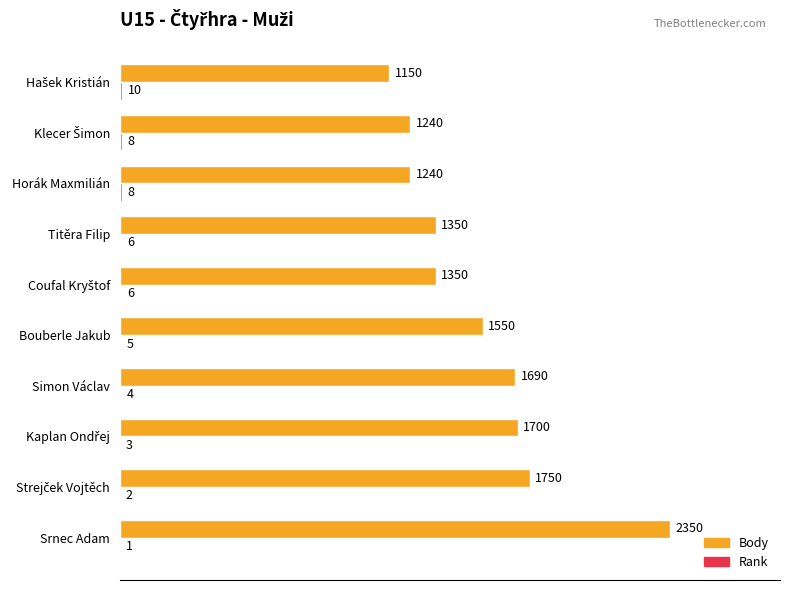

What value does the Body series have at Simon Václav?

1690